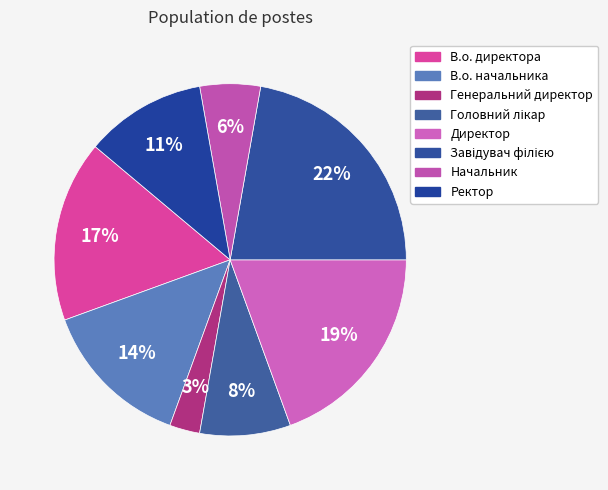

To the nearest percent, what is the difference between the largest and smallest slice percentages?

19%